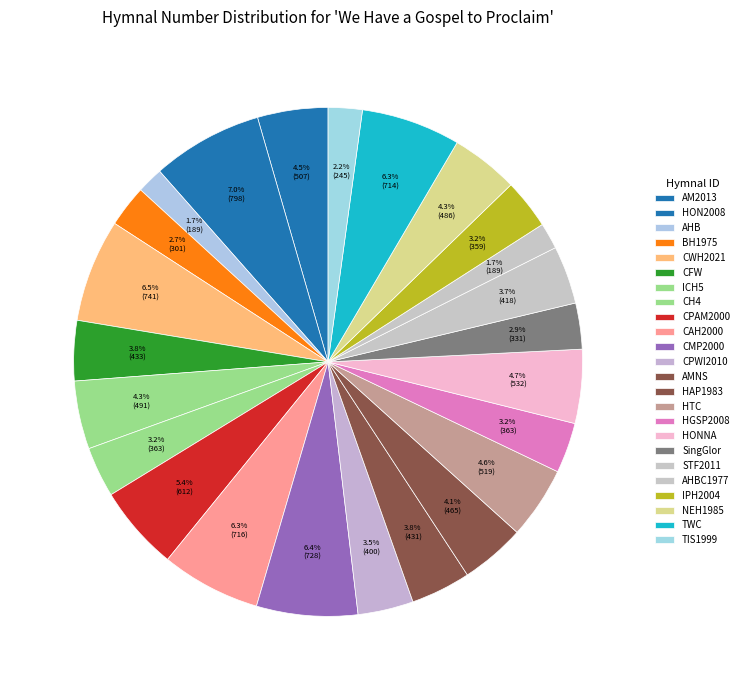

To the nearest percent, what percentage of the pie is TWC?

6%